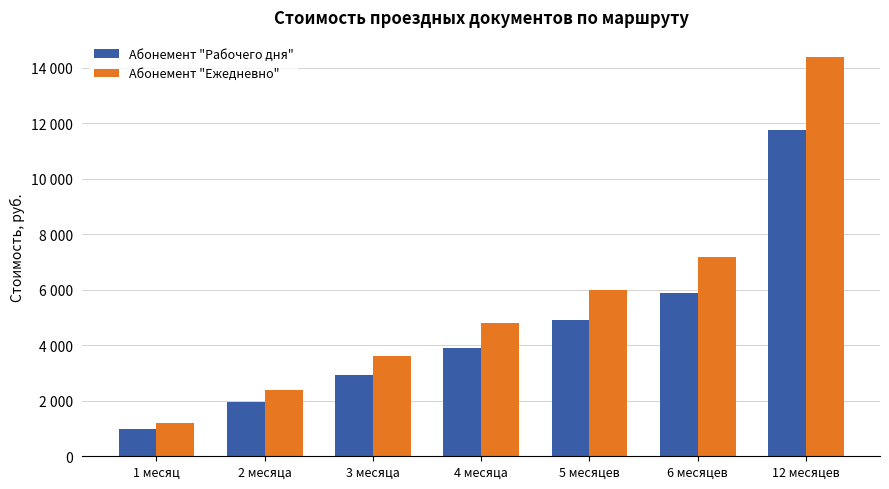

Is it true that Абонемент "Рабочего дня" equals 718 at 2 месяца?

False